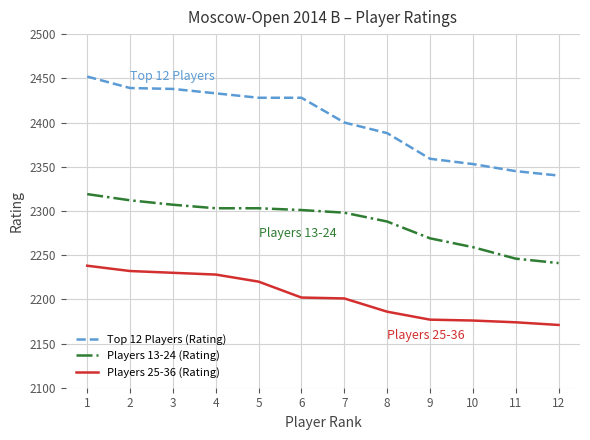

Which series has the largest range (max minus min)?

Top 12 Players (Rating)